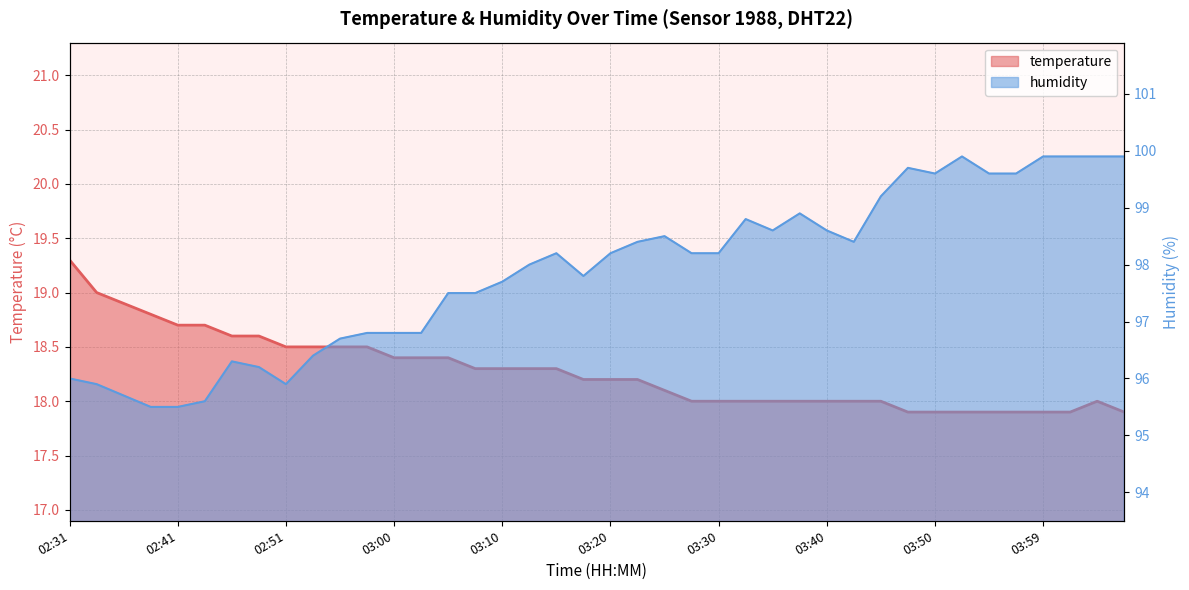

What is the minimum value for temperature?

17.9